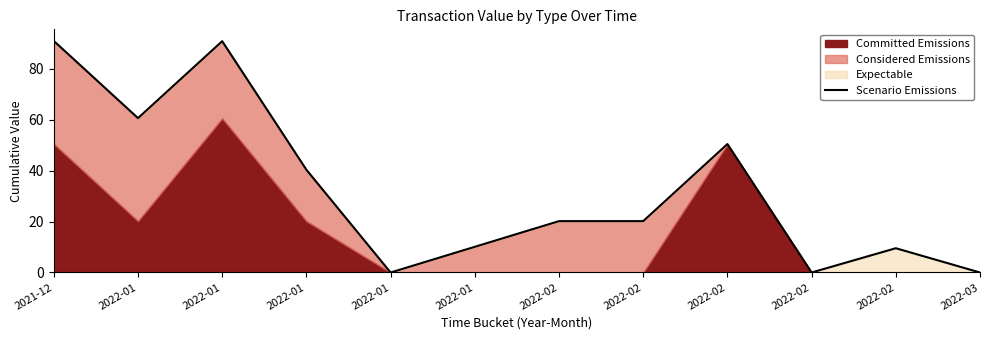

How many points are higher than both their immediate neighbors (excluding endpoints)?

3